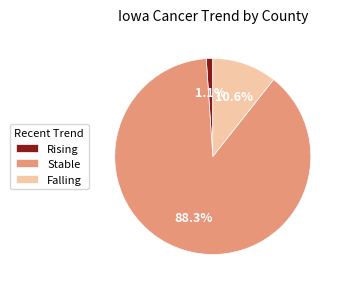

Do Rising and Falling together represent more than half of the pie?

No